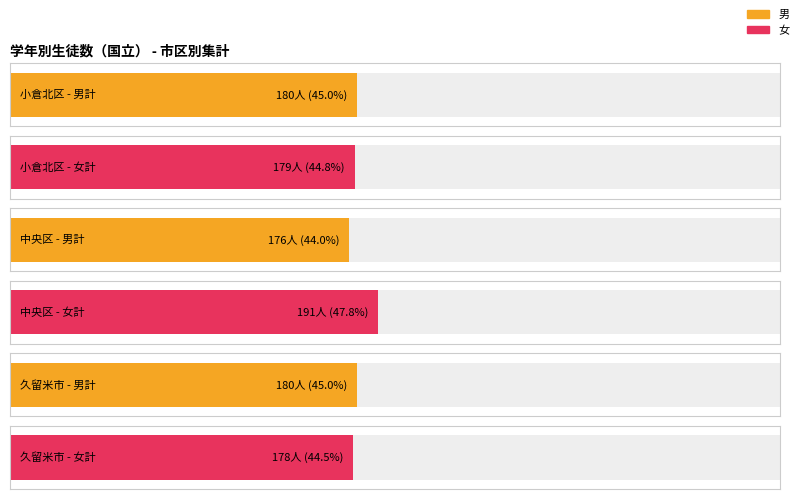

At how many categories does at least one series exceed 54?

3